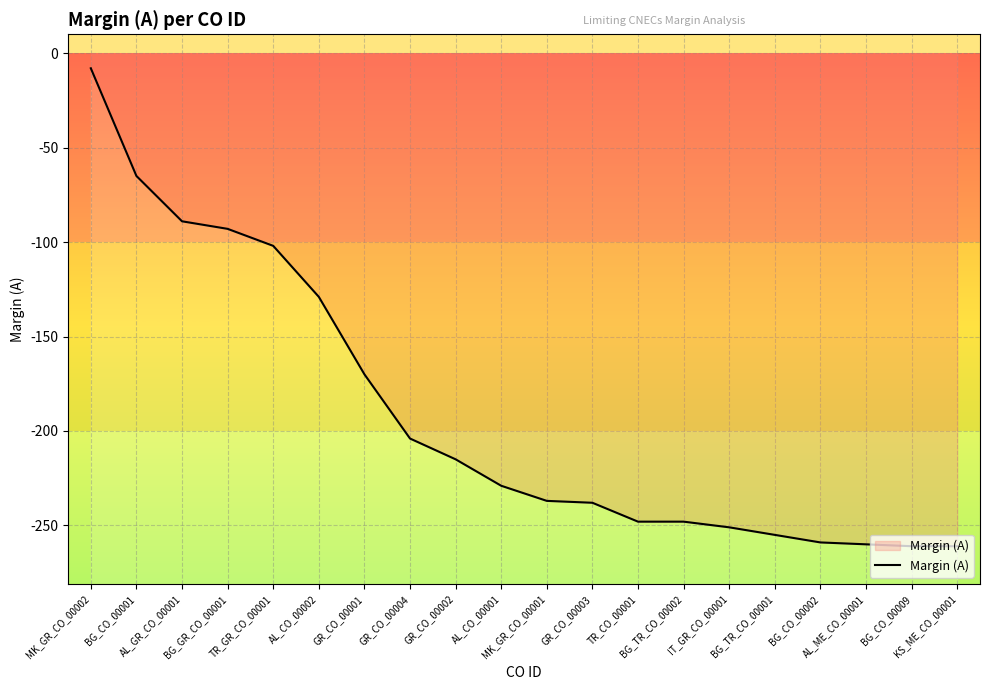

How many data points are above -229?

9